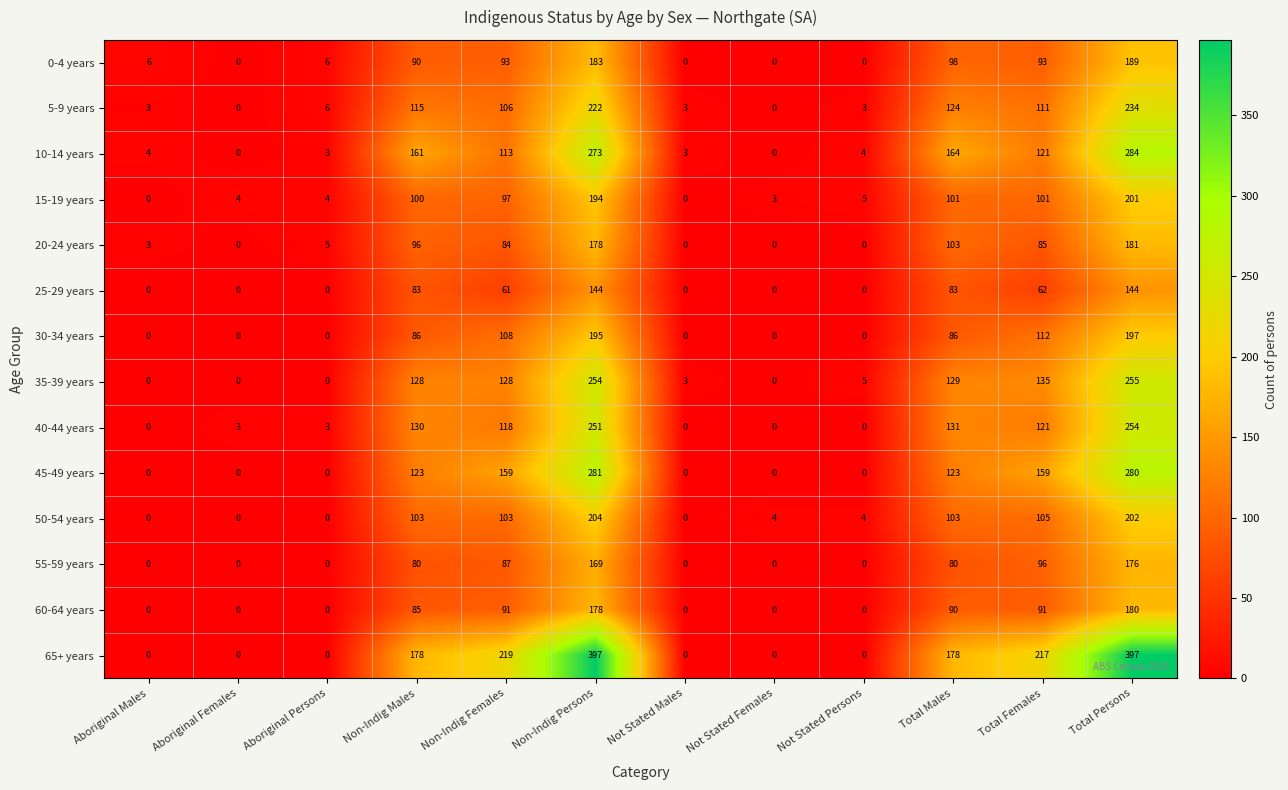

The 25-29 years series shows 135 at Non-Indig Males. True or false?

False